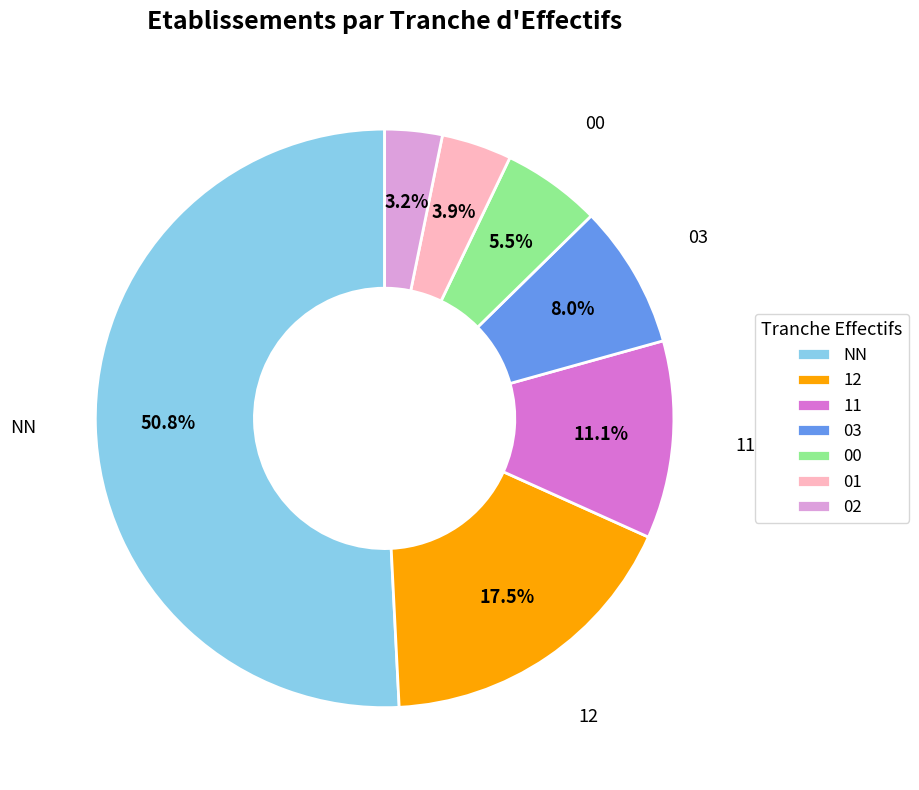

Is there any slice that represents more than half of the pie?

Yes